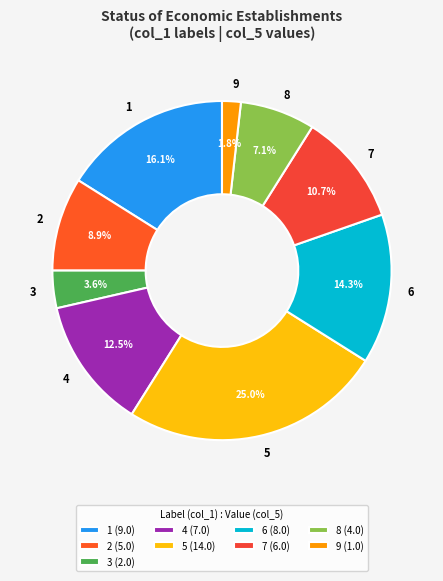

Between 4 and 5, which is larger?

5